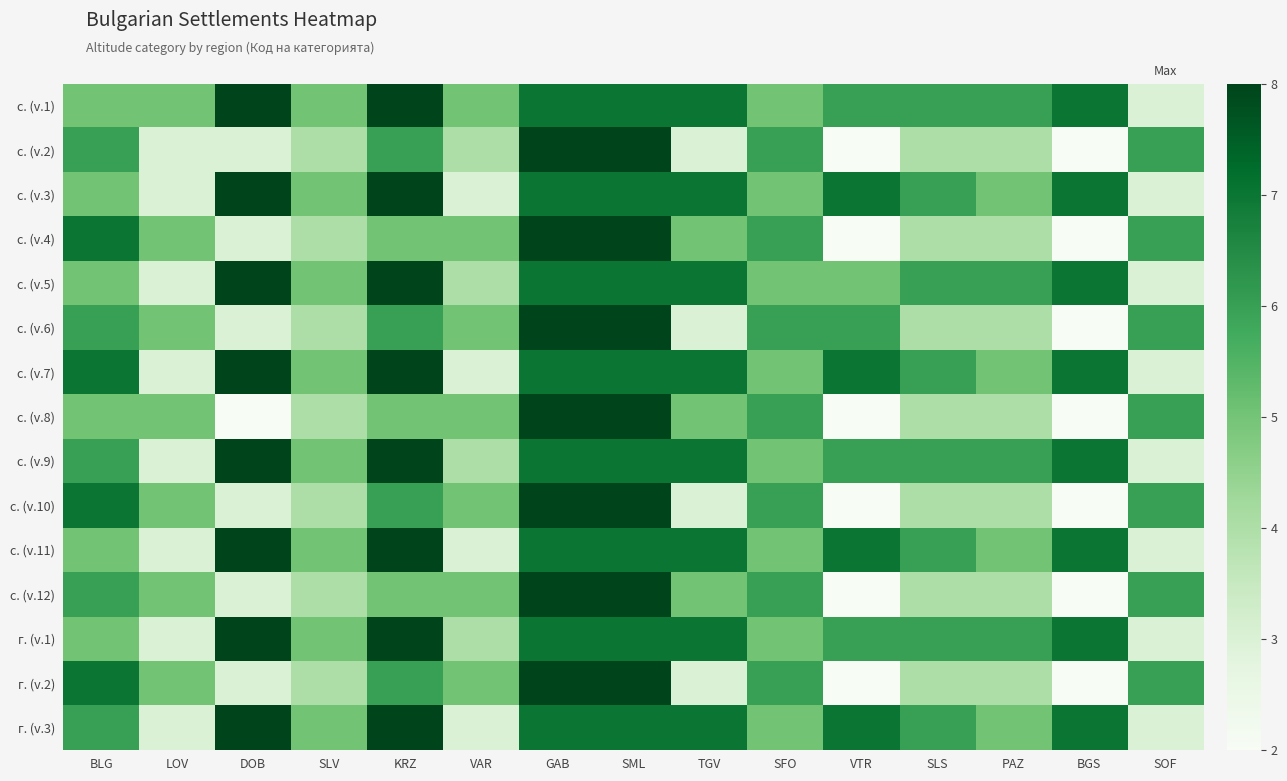

How many series are shown in this chart?

15